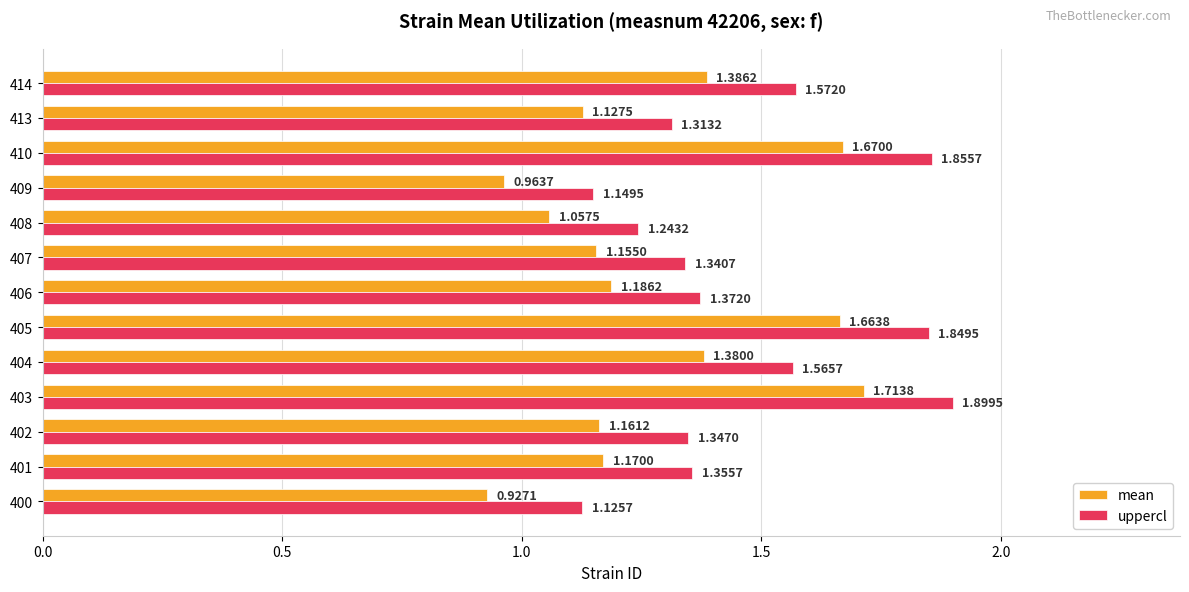

Which series changed the most between 406 and 410?

mean